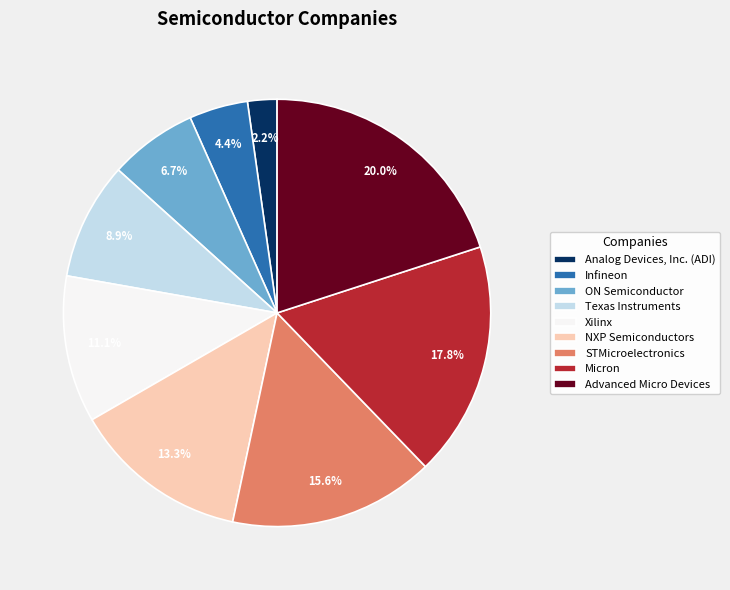

To the nearest percent, what portion does Infineon represent?

4%